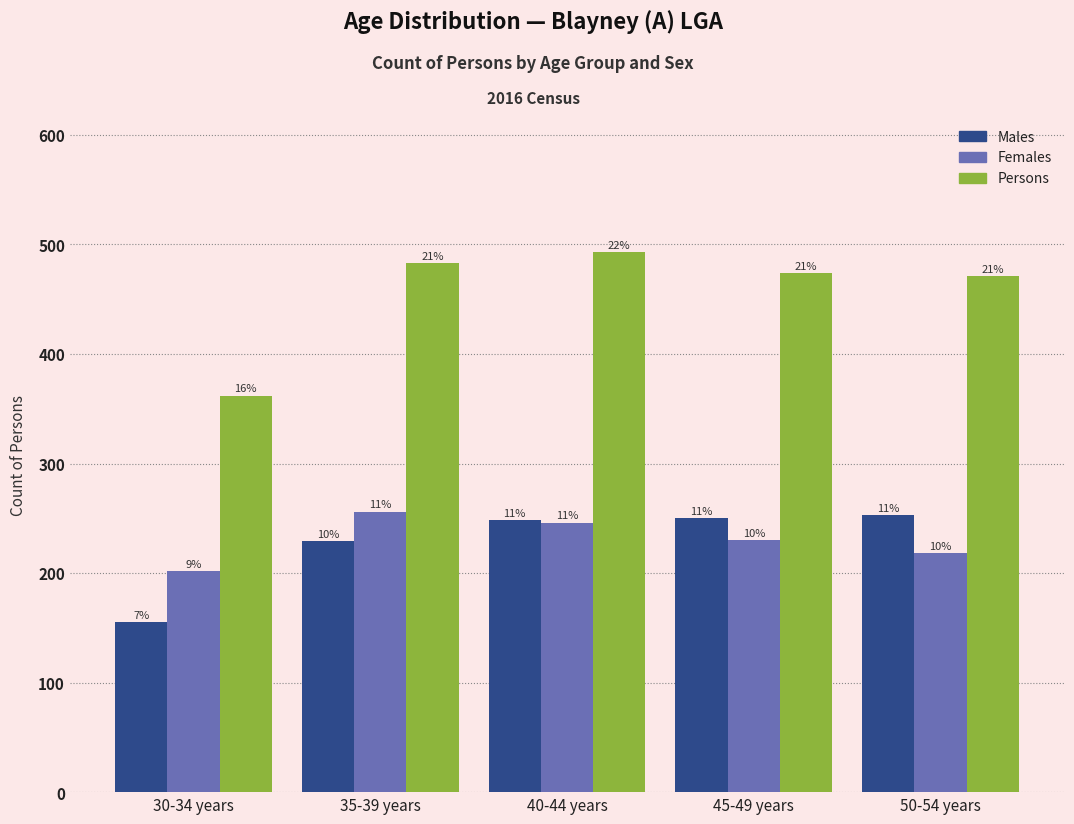

What are all the series names shown in the legend?

Males, Females, Persons